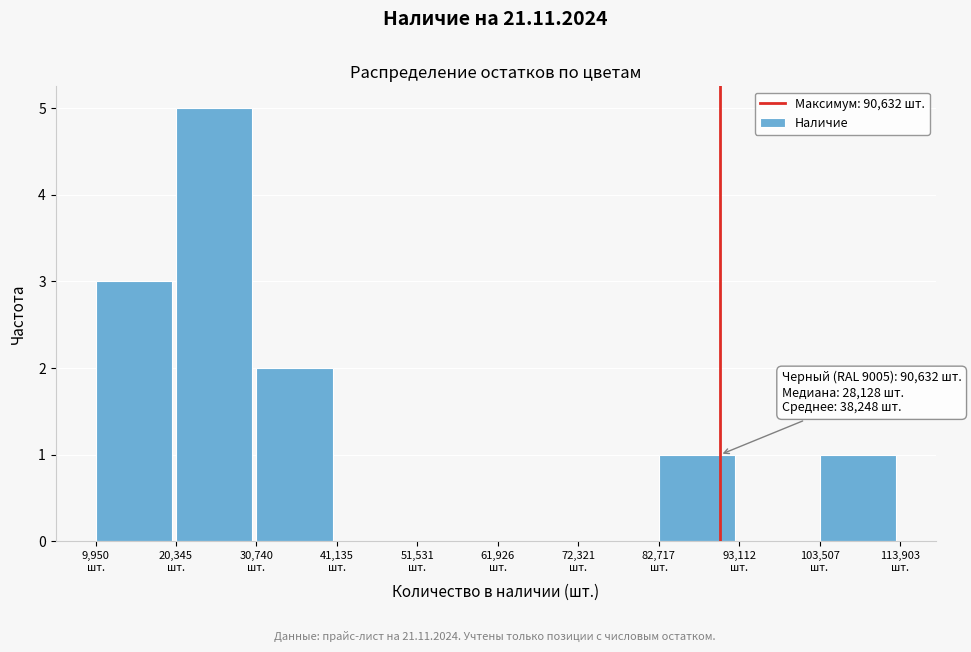

Over which range of the x-axis is the bar tallest?

20000 to 30000